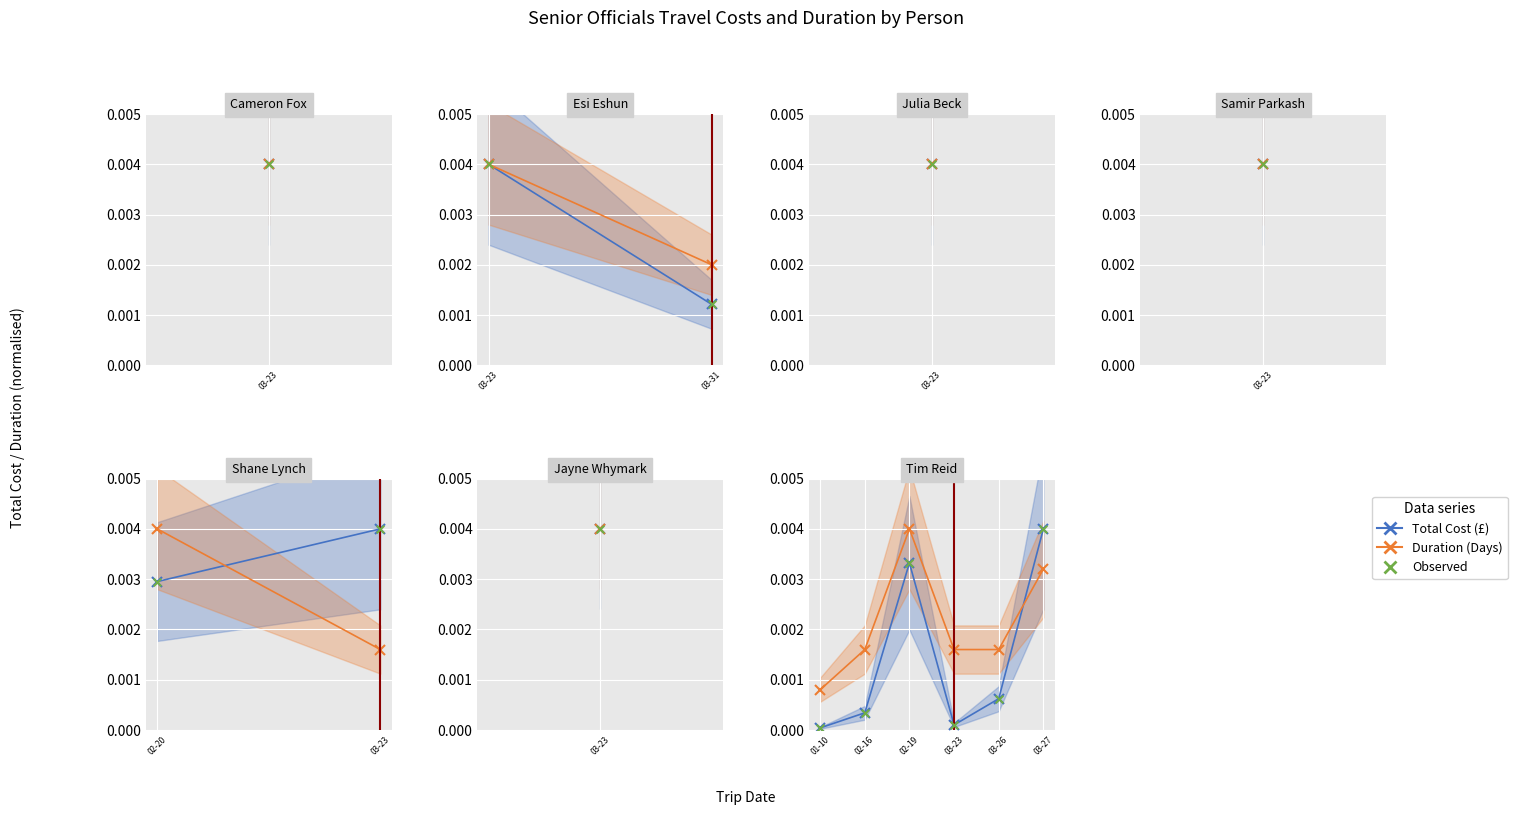

Which series has the widest spread of Y values?

Total Cost (£)